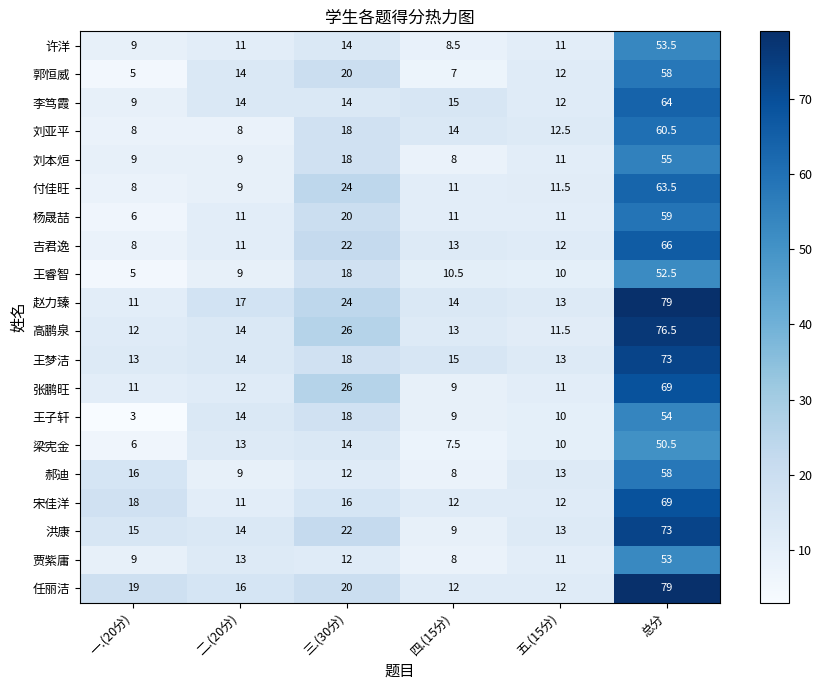

Where is 吉君逸 nearest to the value 37?

三.(30分)